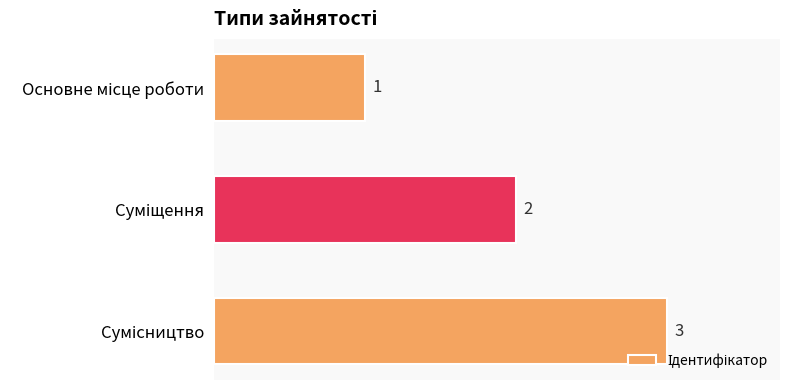

How many values are between 1 and 3?

3